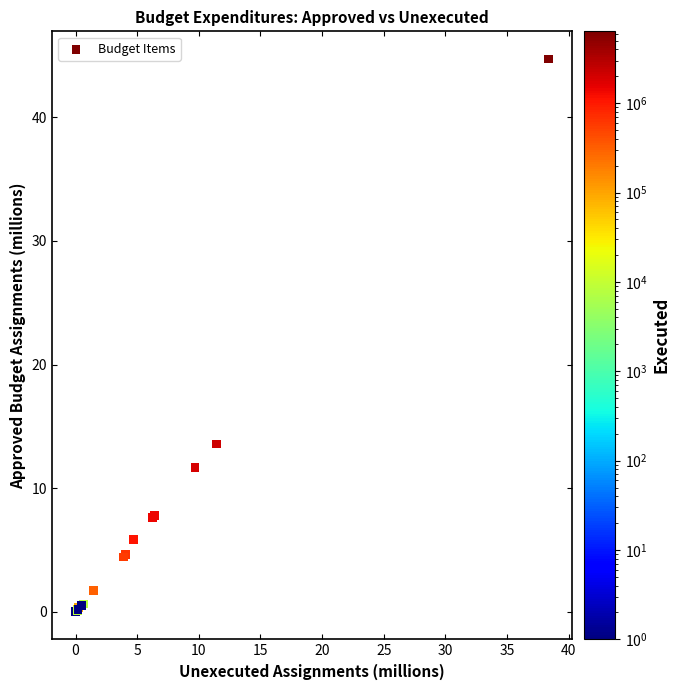

What Y value in the scatter plot is closest to 22?

13.6